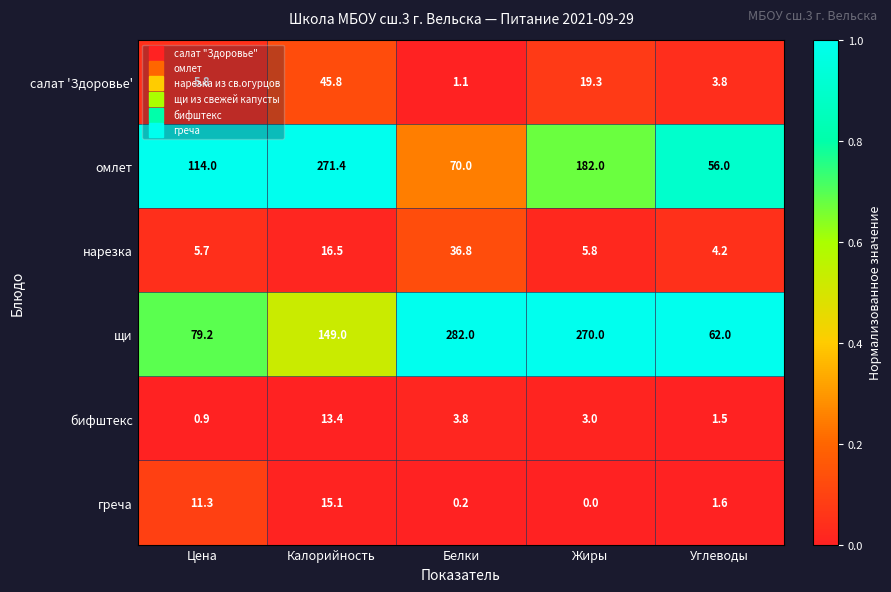

What is the total value across all series at Жиры?

480.1